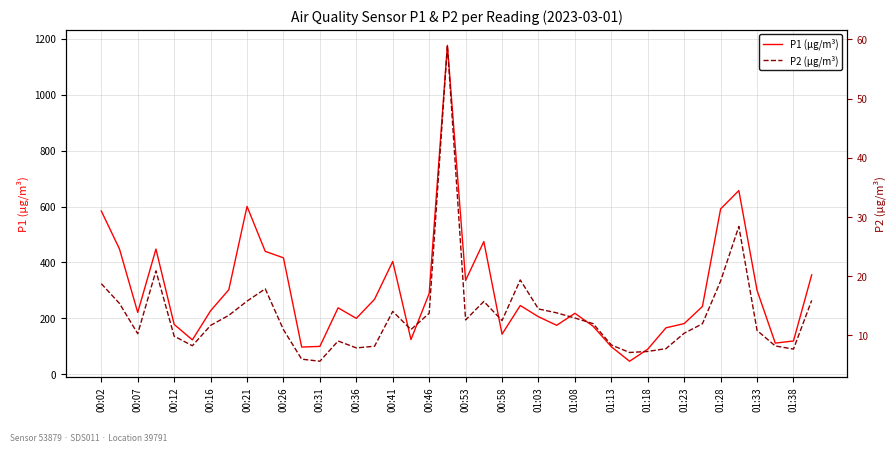

Rank the series by their maximum value, from lowest to highest.

P2 (µg/m³), P1 (µg/m³)